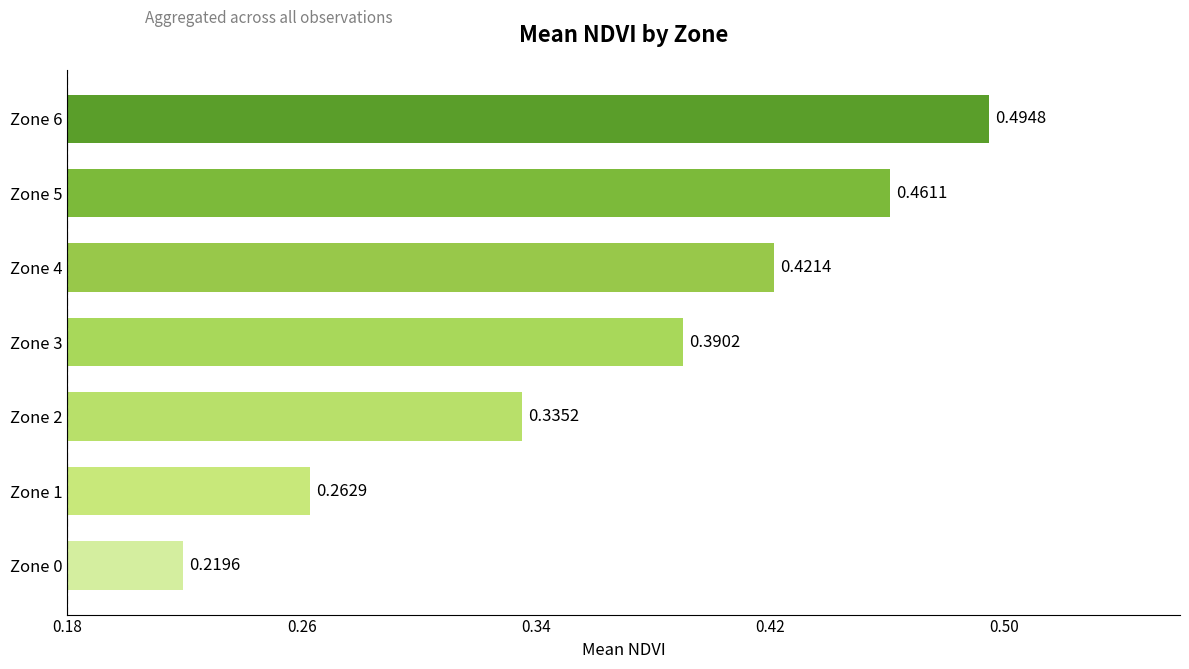

How many categories are shown in the chart?

7